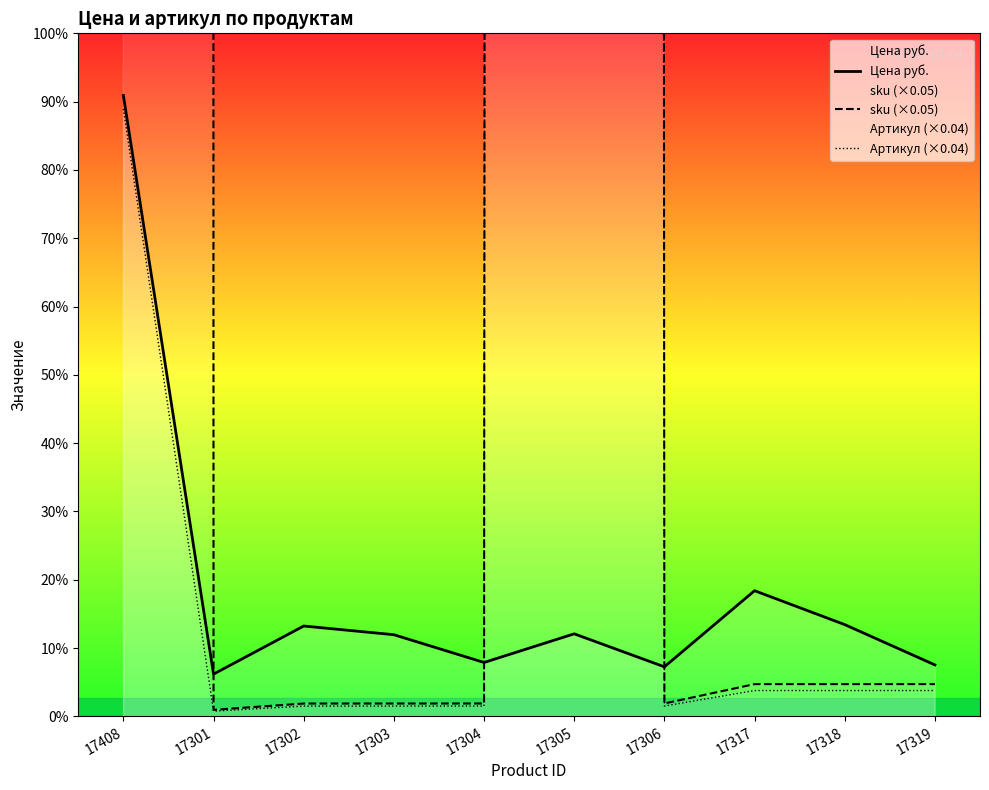

How many data points in sku (×0.05) are above 251?

5